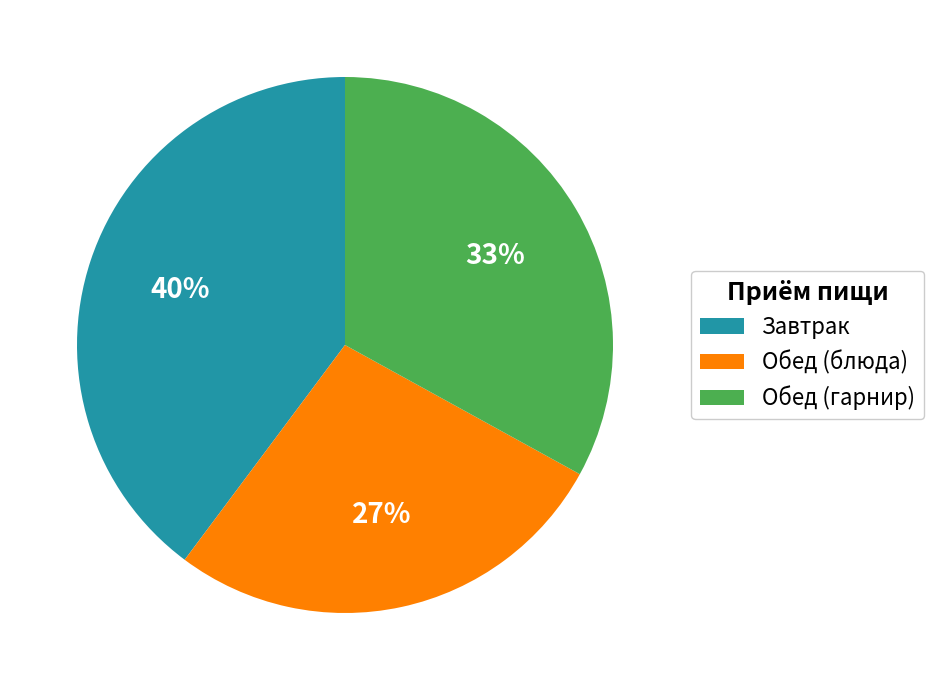

True or false: Завтрак accounts for 40% of the total.

True